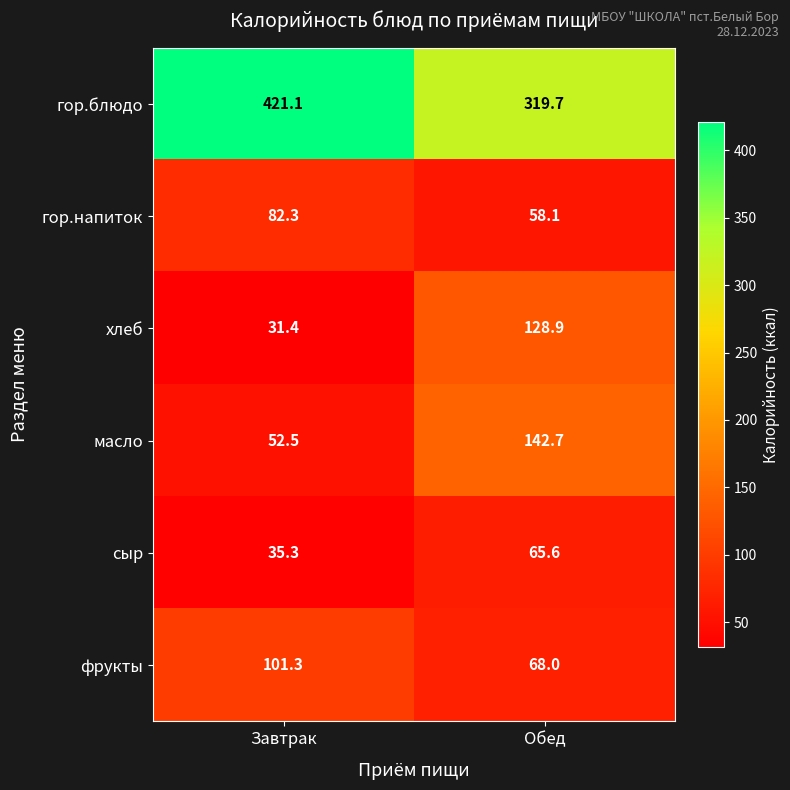

What is the total value across all series at Обед?

783.0